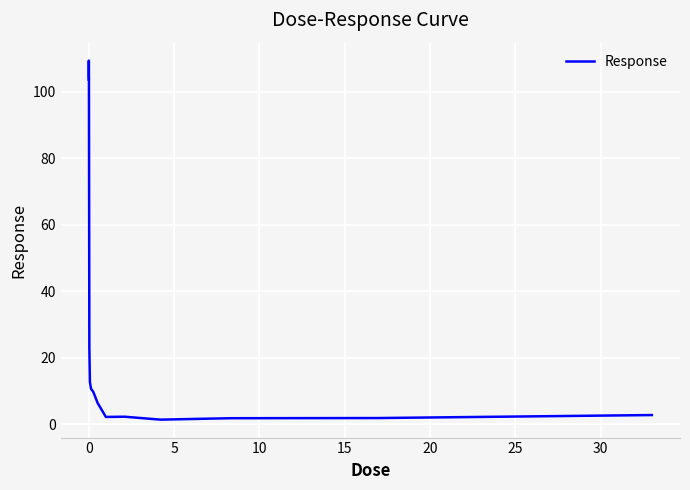

What is the greatest value displayed?

109.3